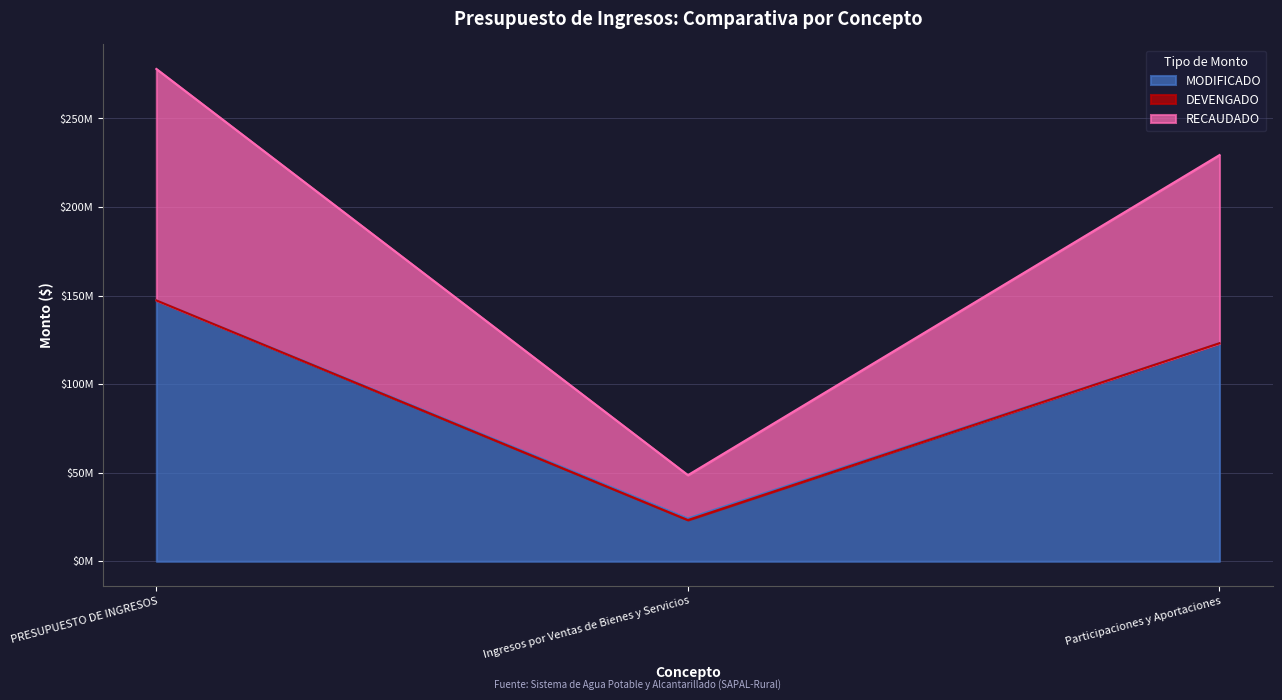

What position from the left is Ingresos por Ventas de Bienes y Servicios?

2